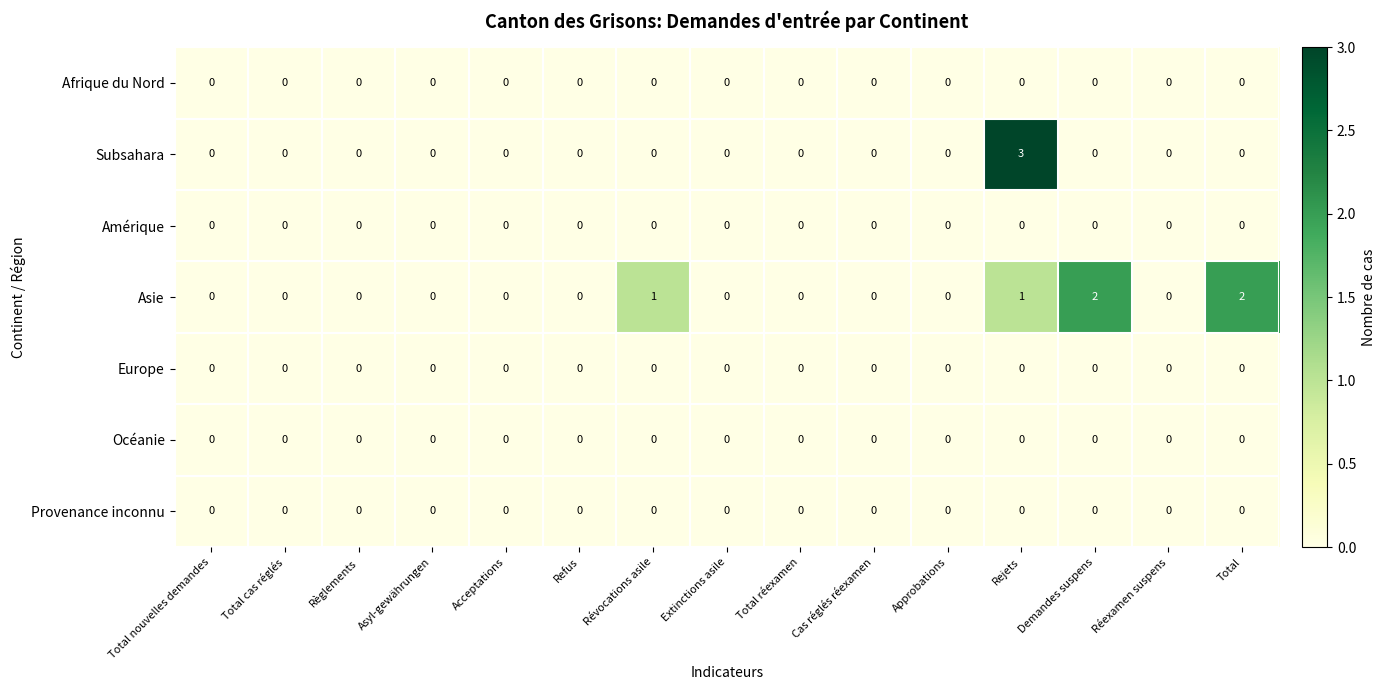

At which category is the sum across all series the highest?

Rejets